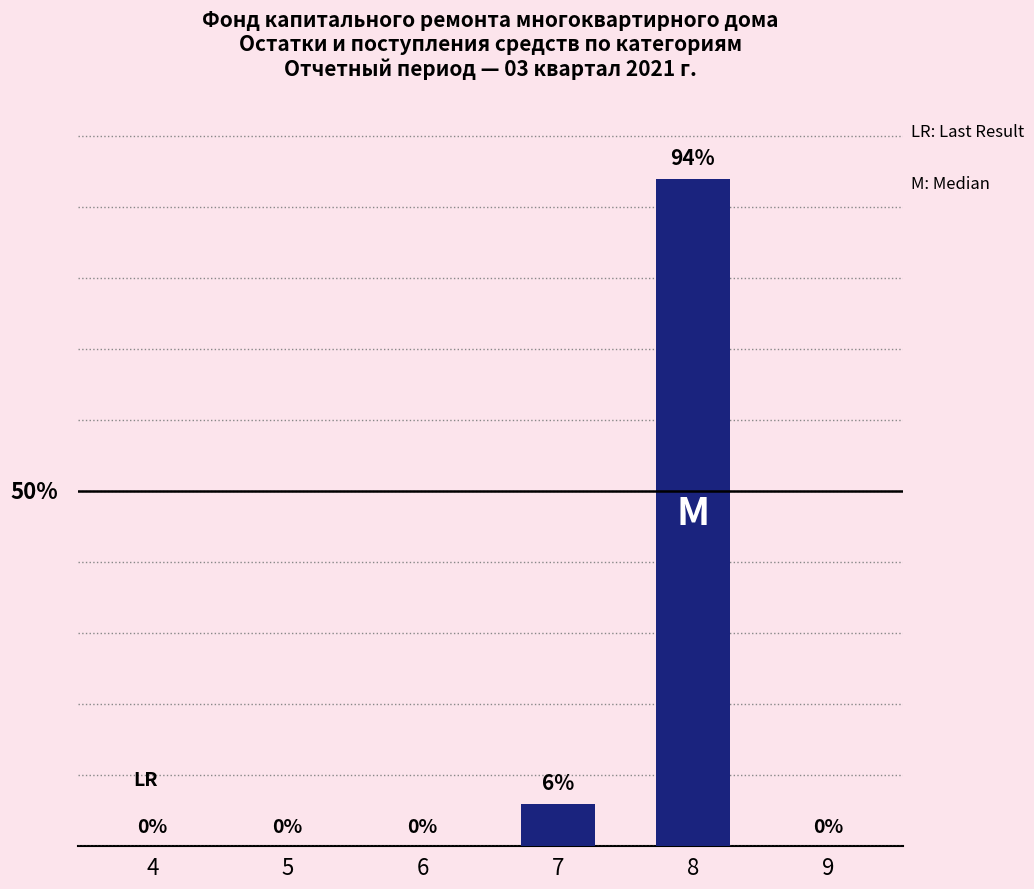

Does the chart contain stacked bars?

No